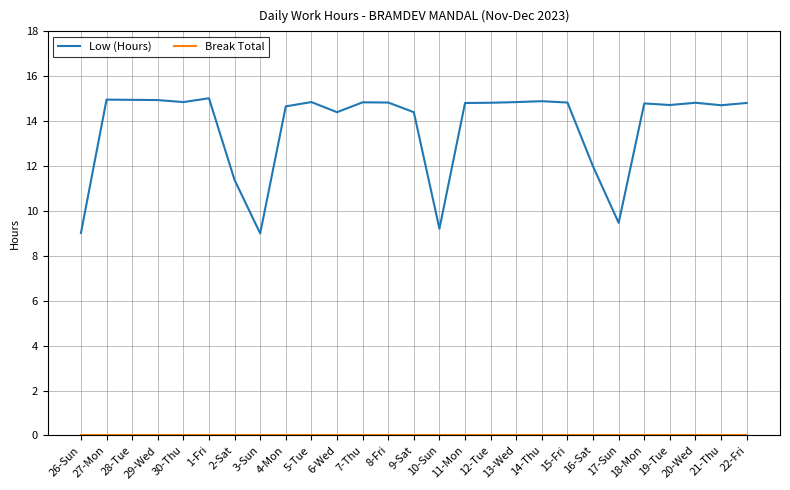

Which series has the widest spread of values?

Low (Hours)